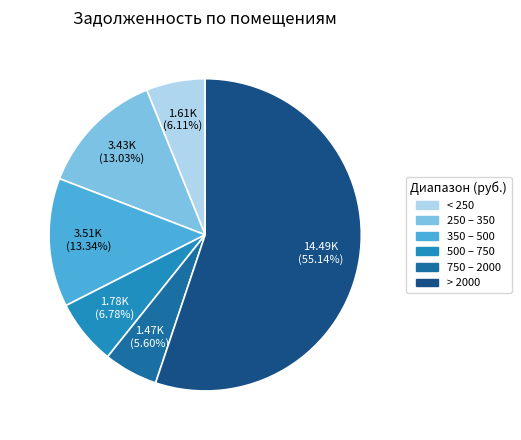

Is there any slice that represents more than half of the pie?

Yes